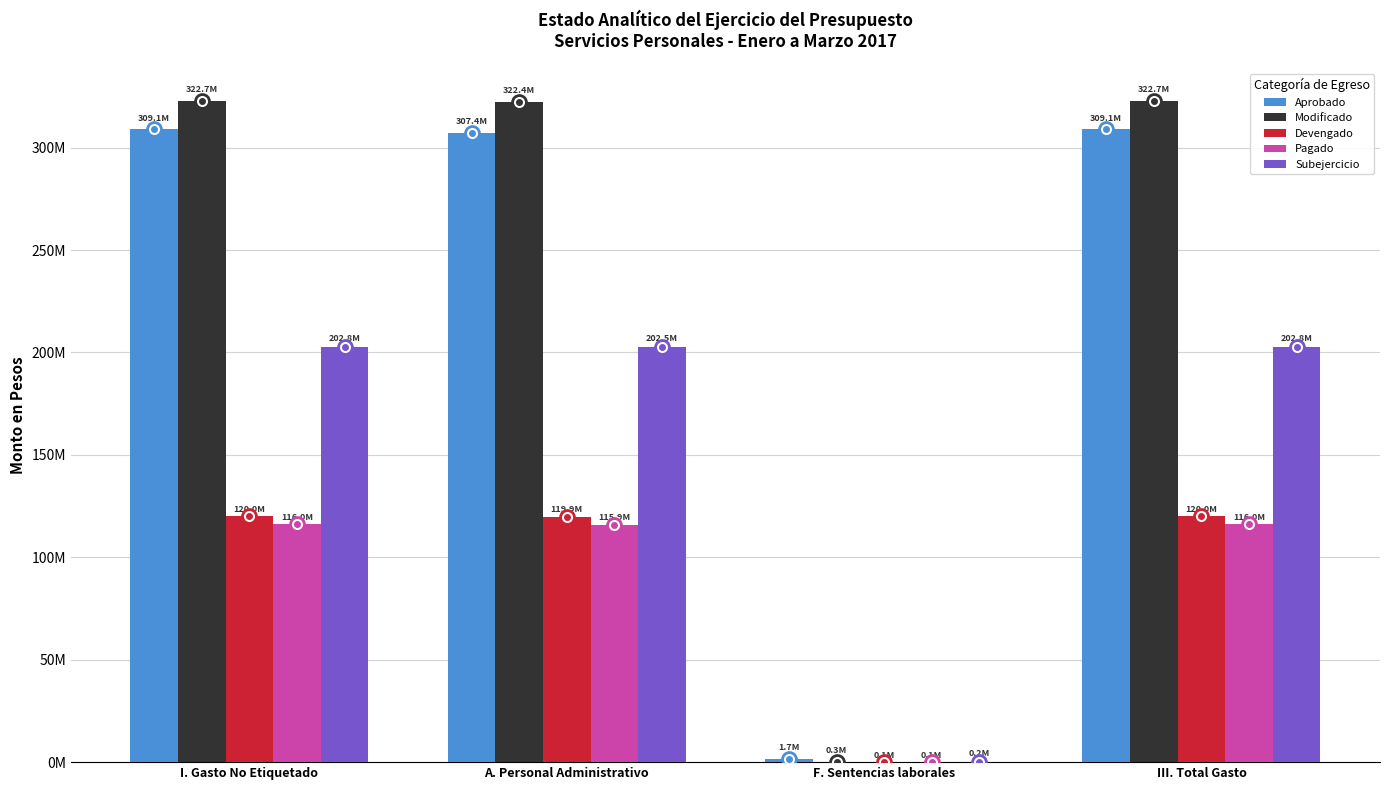

Are the bars horizontal?

No